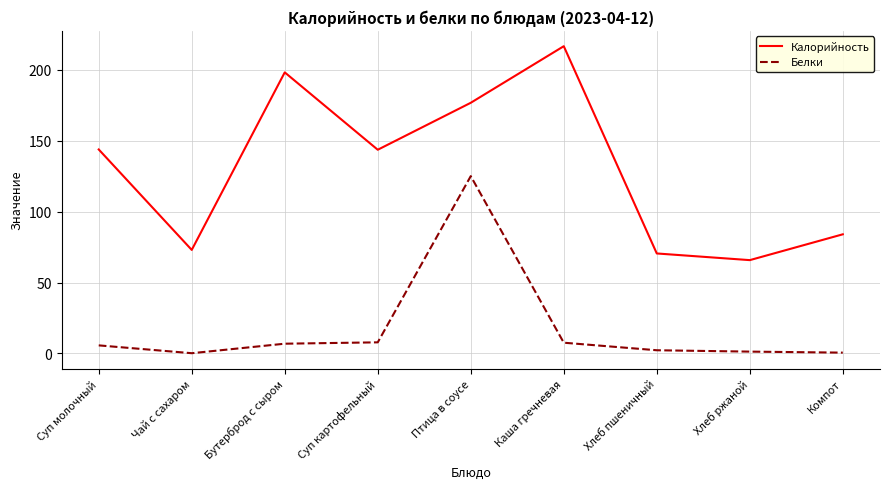

At how many categories does at least one series exceed 145?

3